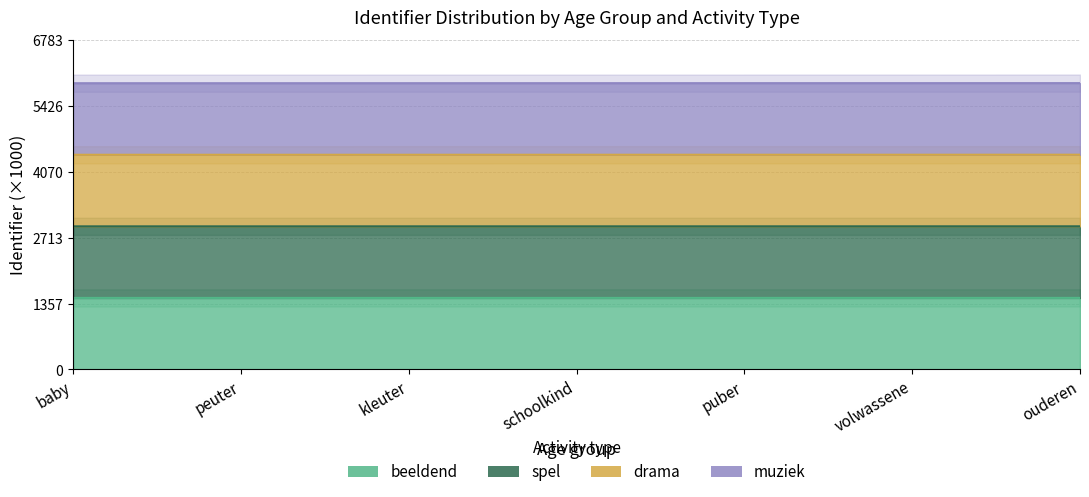

Is the value of beeldend at schoolkind greater than the value of muziek at kleuter?

No